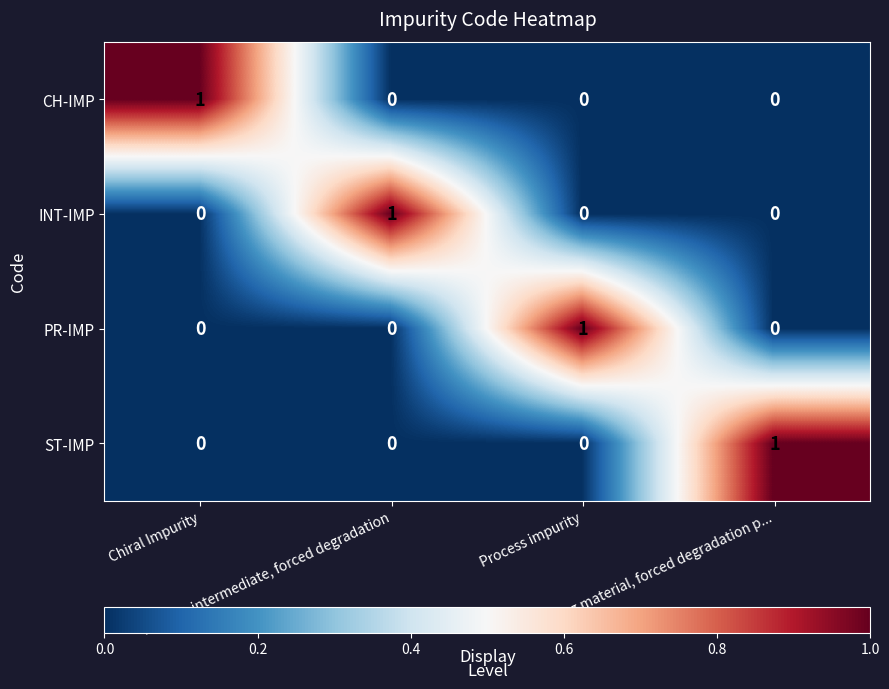

At how many categories does at least one series exceed 0?

4